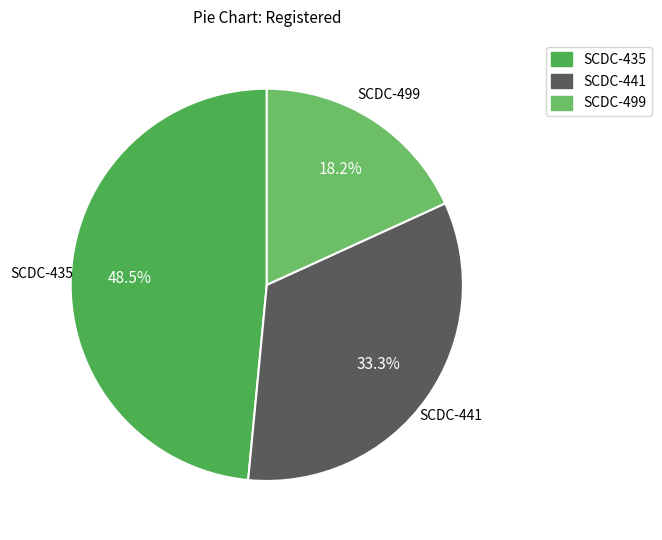

Approximately how many times larger is the value at SCDC-499 compared to SCDC-441?

0.5